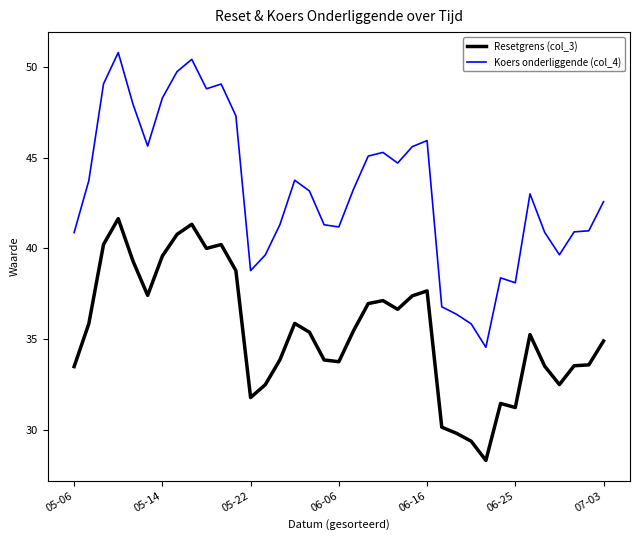

What is the smallest value displayed?

28.3